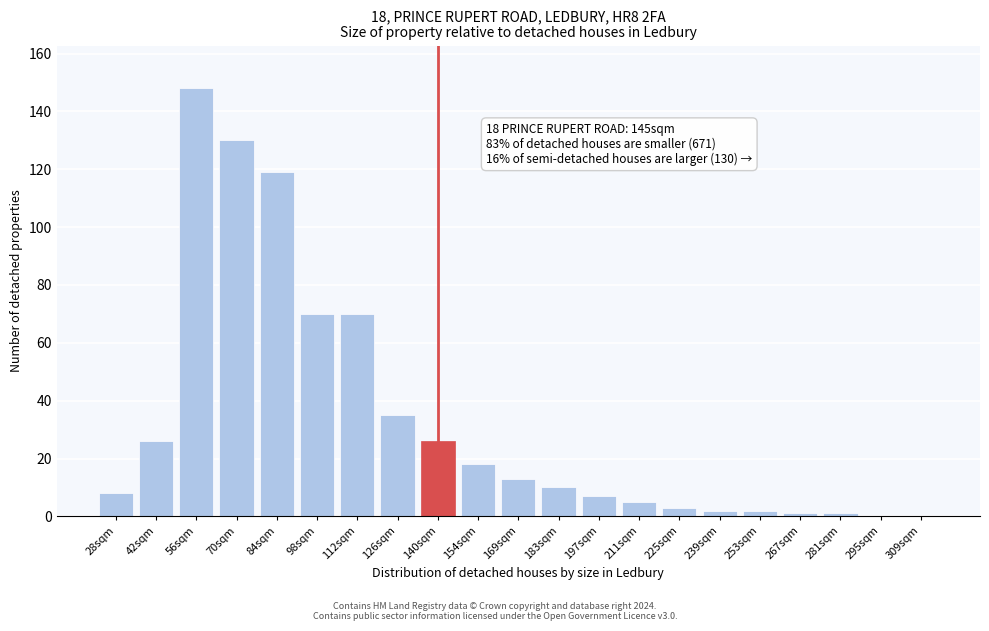

Reading right to left, extract all data points from this chart.

309sqm=0	295sqm=0	281sqm=1	267sqm=1	253sqm=2	239sqm=2	225sqm=3	211sqm=5	197sqm=7	183sqm=10	169sqm=13	154sqm=18	140sqm=26	126sqm=35	112sqm=70	98sqm=70	84sqm=119	70sqm=130	56sqm=148	42sqm=26	28sqm=8